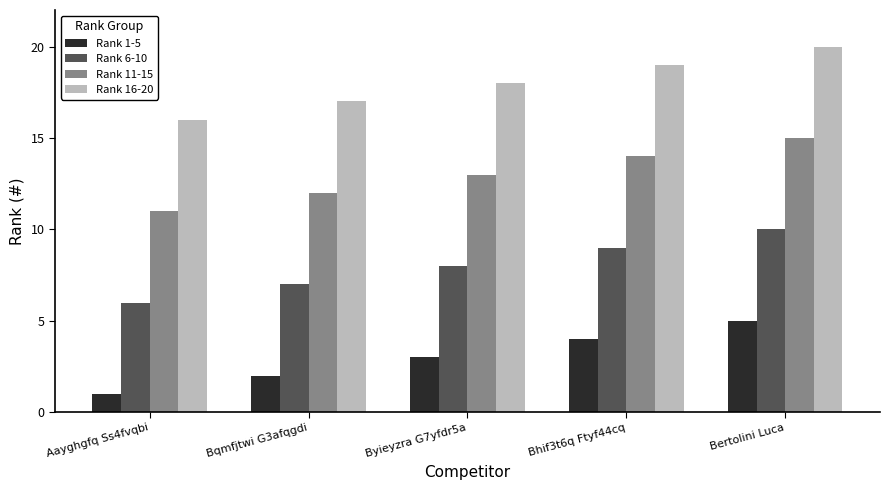

Which category has the lowest value in the Rank 6-10 series?

Aayghgfq Ss4fvqbi